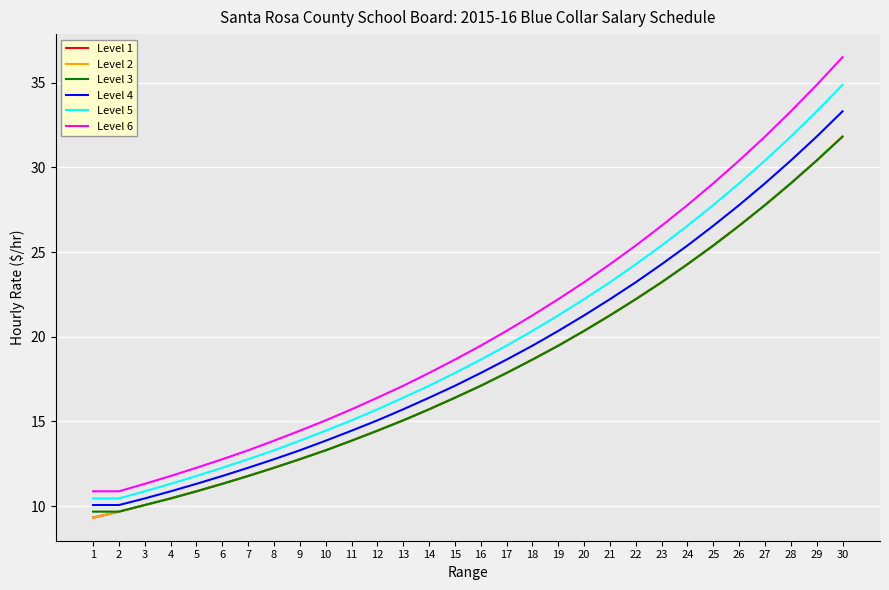

What is the difference between the Level 5 values at 5 and 27?

18.6